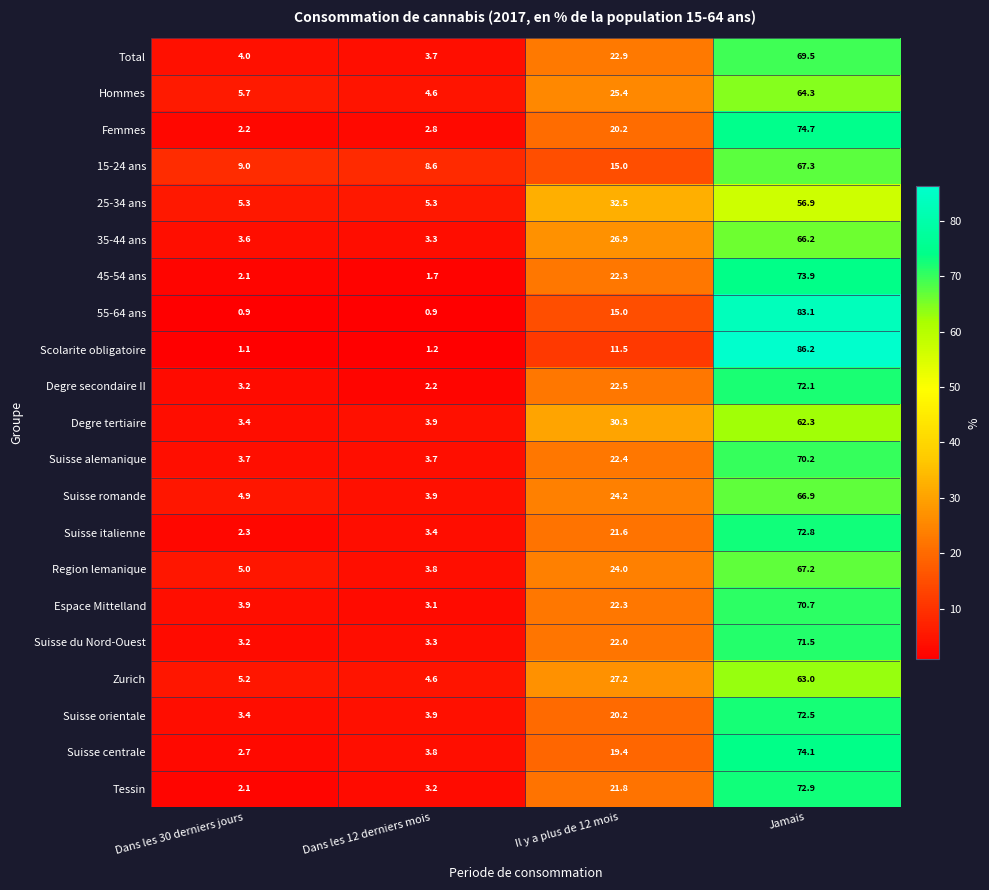

How many values in the Suisse romande series are below 24?

2